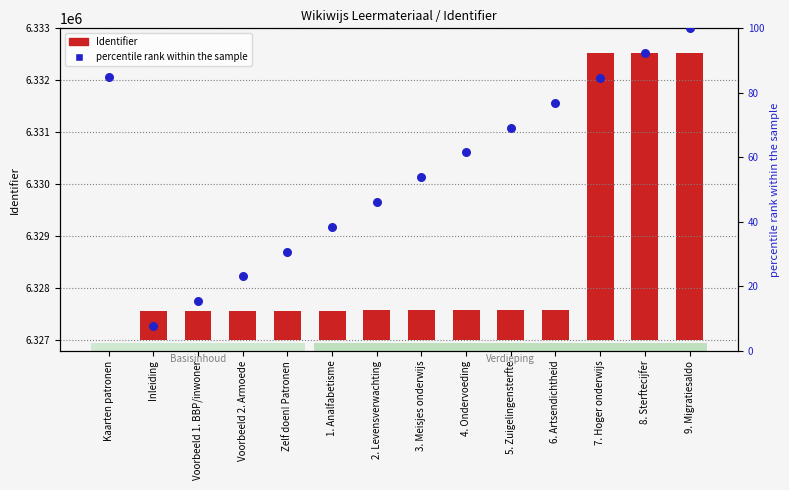

What is the change in value from Voorbeeld 2. Armoede to 9. Migratiesaldo?

+76.9